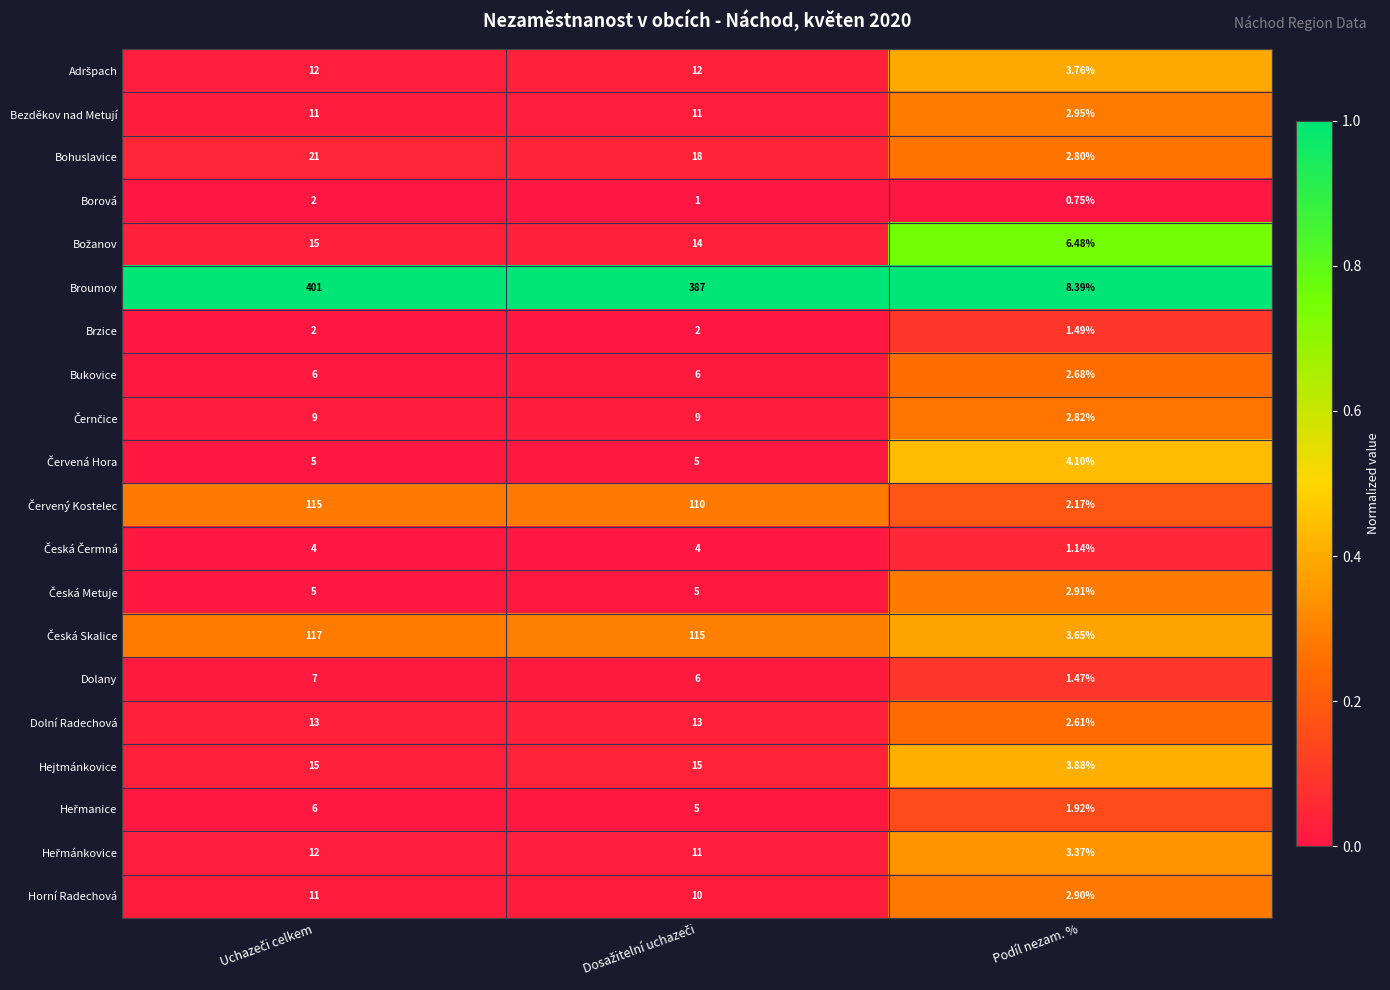

At which category does the chart reach its minimum across all series?

Podíl nezam. %